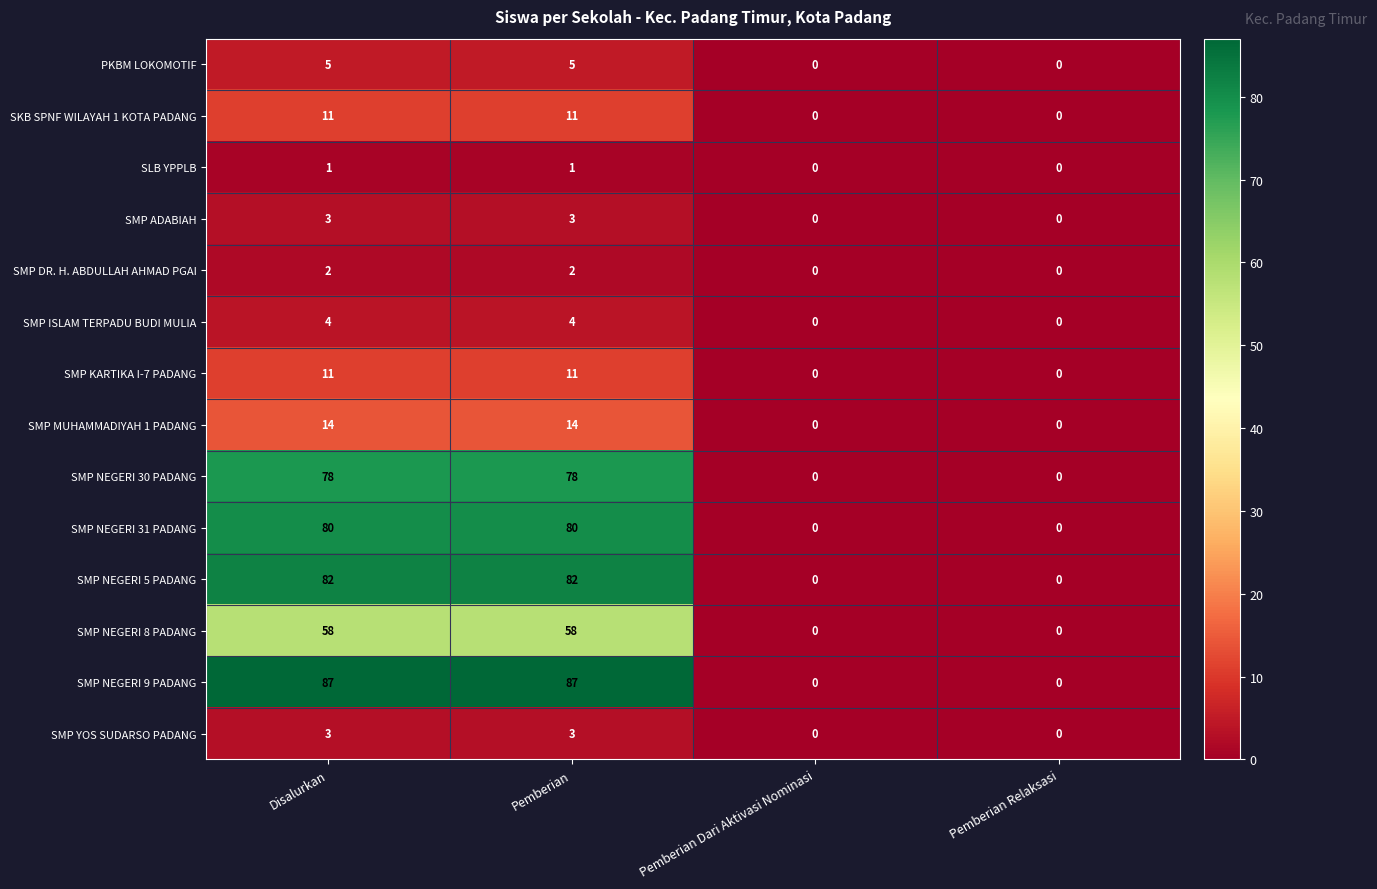

What is the total value across all series at Pemberian?

439